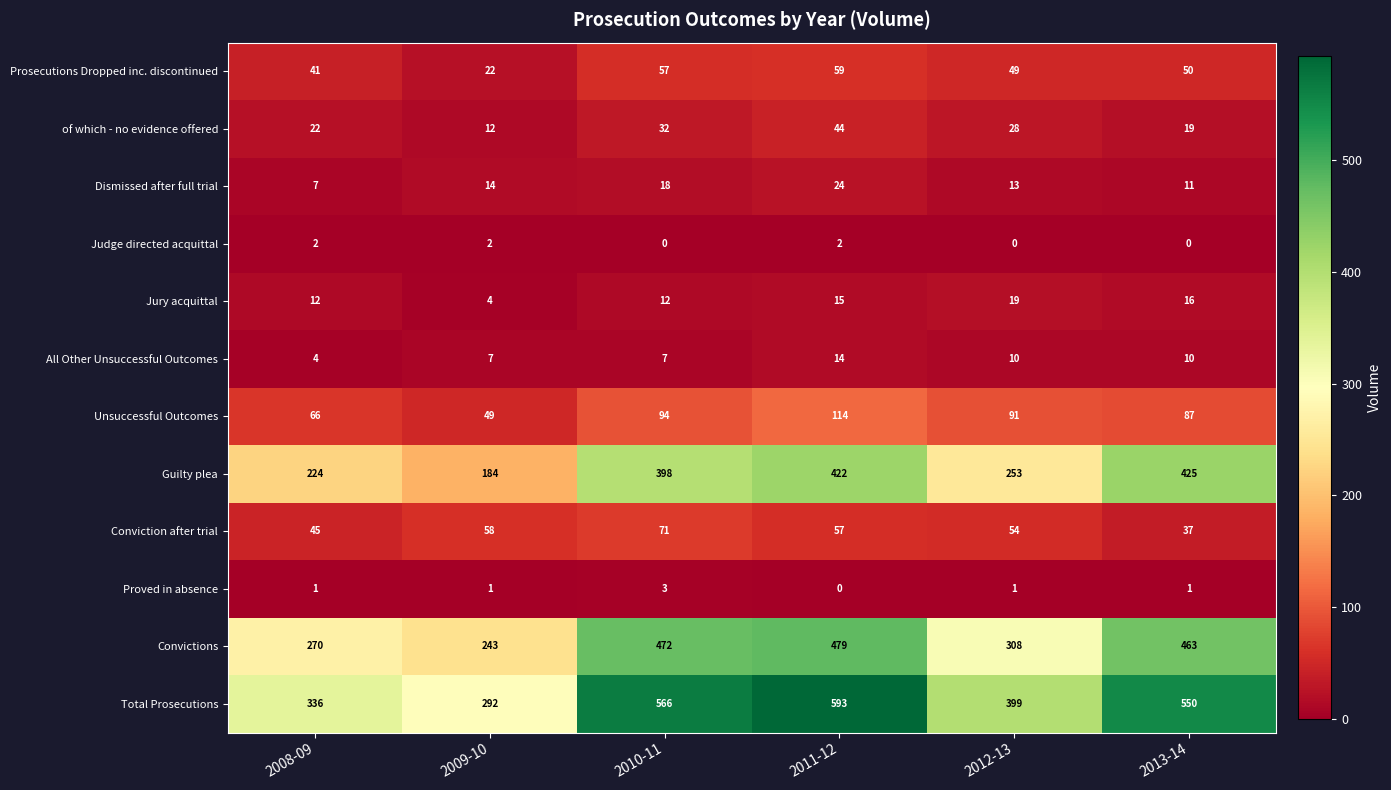

What is the average value of the Conviction after trial series?

54